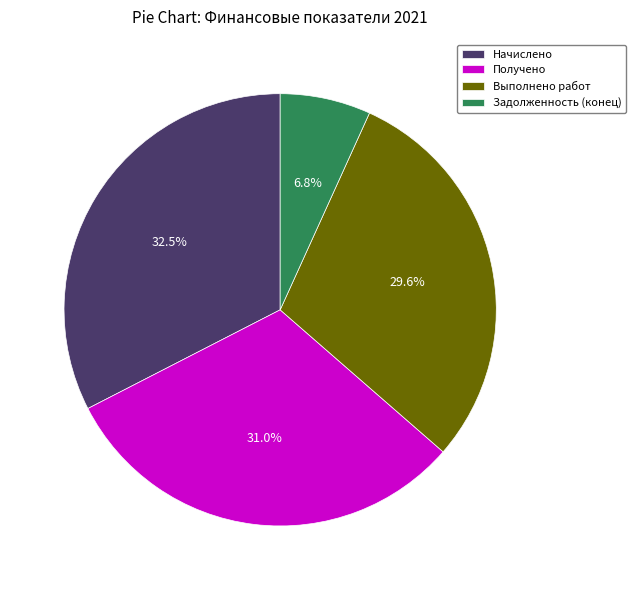

To the nearest percent, what is the difference between the largest and smallest slice percentages?

26%